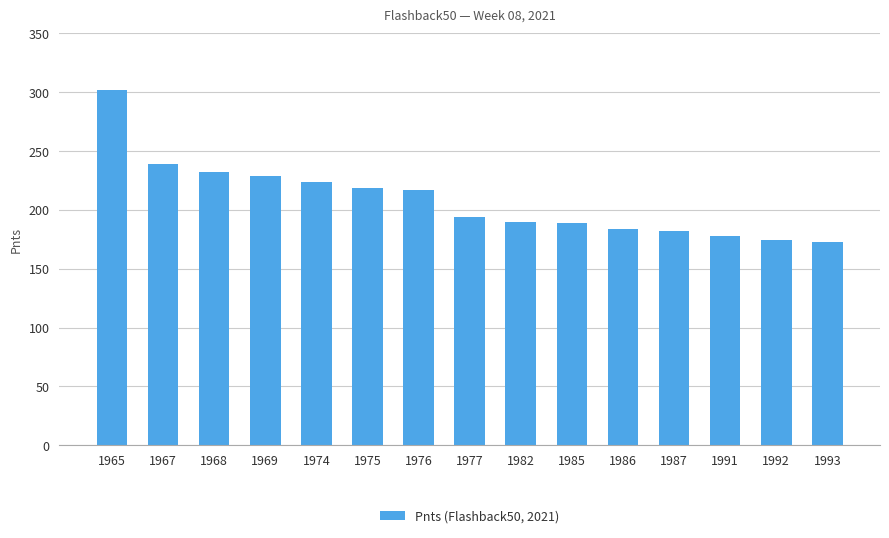

How many bars are there in total?

15